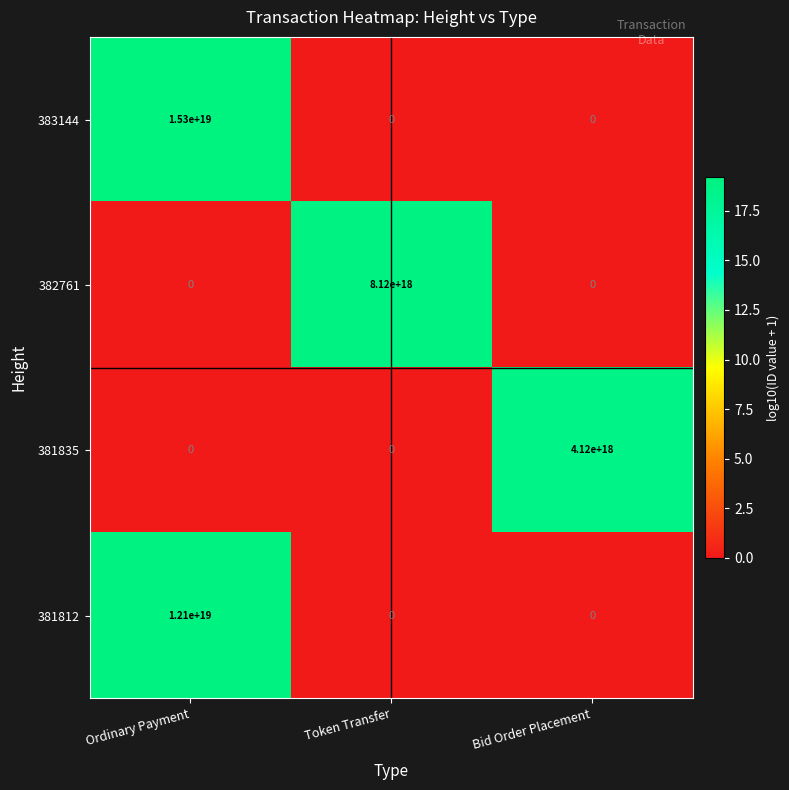

Which category has the highest value in the 381812 series?

Ordinary Payment